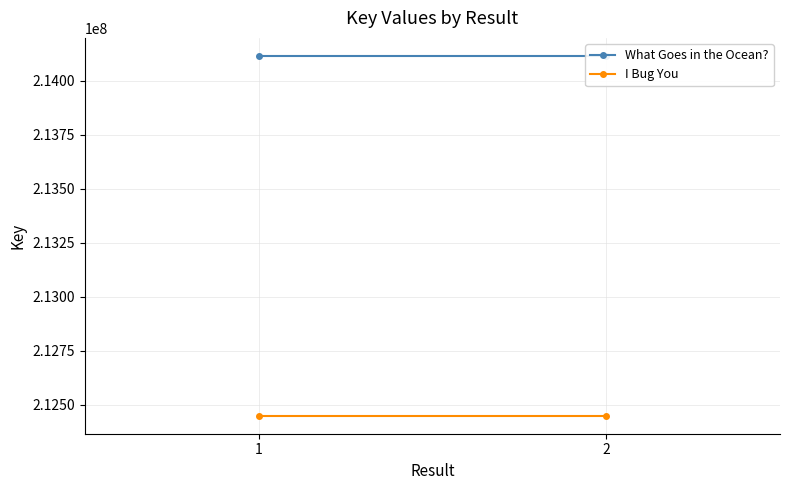

Reading left to right, extract all data points from this chart.

What Goes in the Ocean?: 214115160	214115160
I Bug You: 212448387	212448387